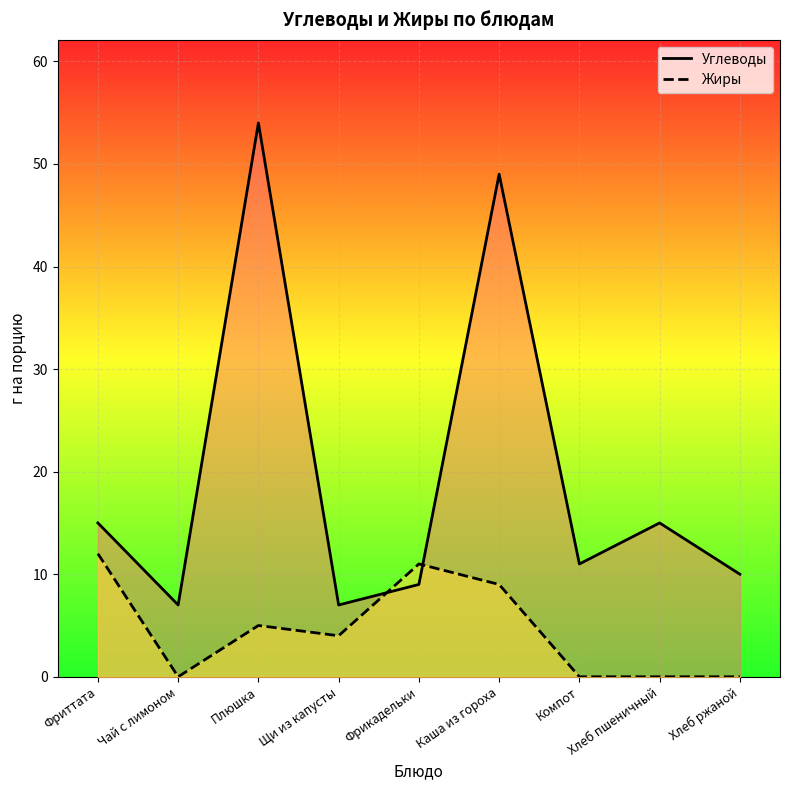

How many data points in Углеводы are above 11?

4